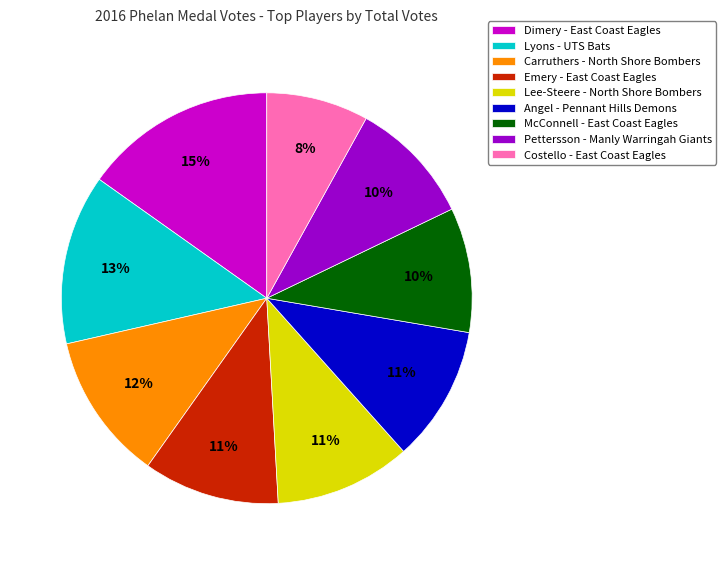

To the nearest percent, what percentage of the pie is Pettersson - Manly Warringah Giants?

10%